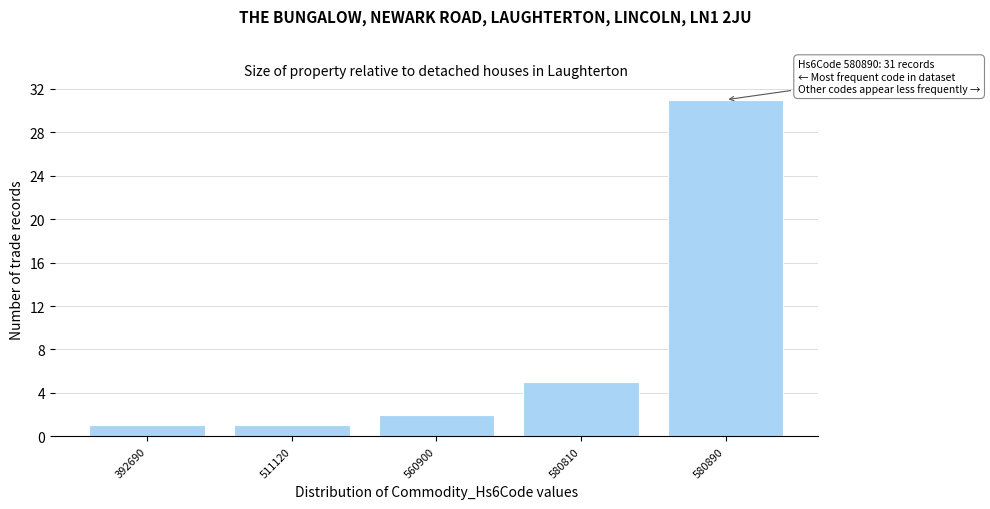

Reading left to right, list all the values displayed in this chart.

392690=1	511120=1	560900=2	580810=5	580890=31